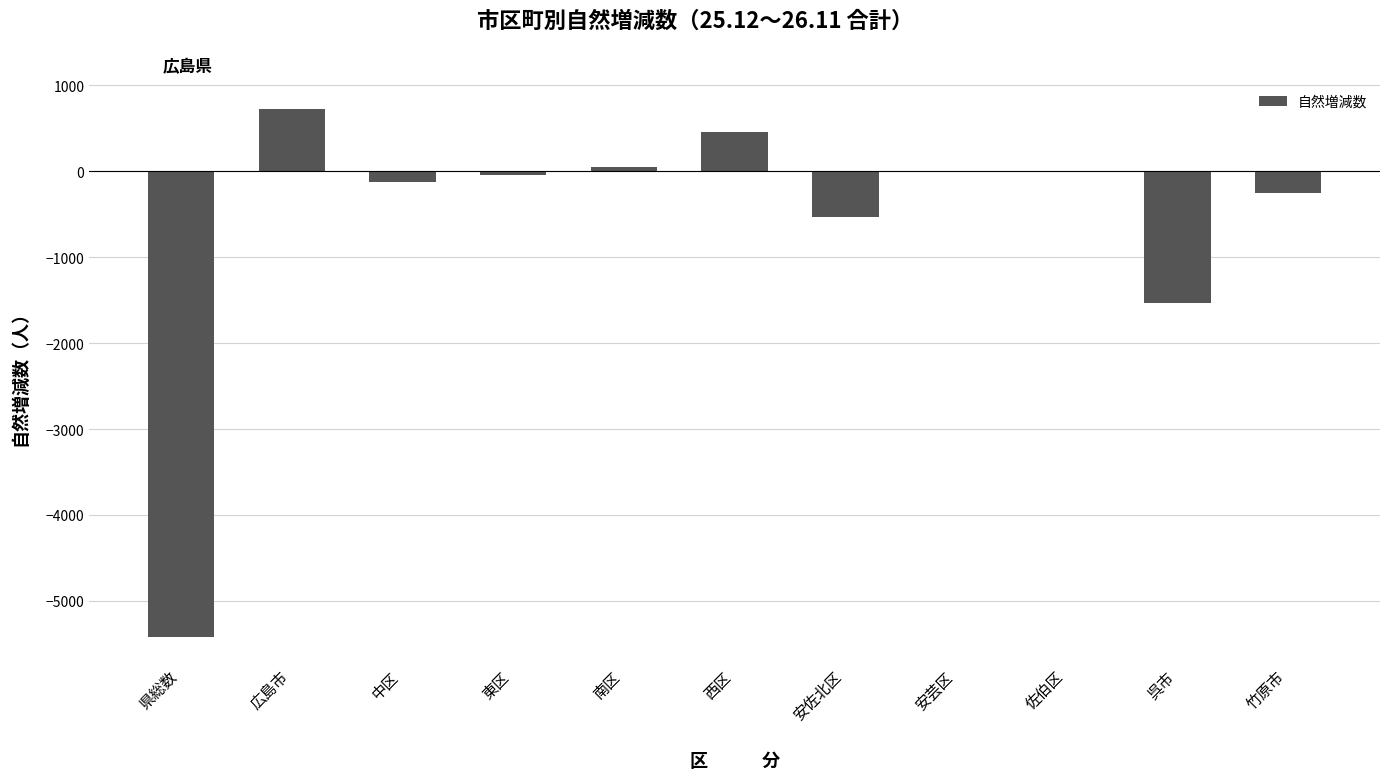

How many data points are above -42?

5